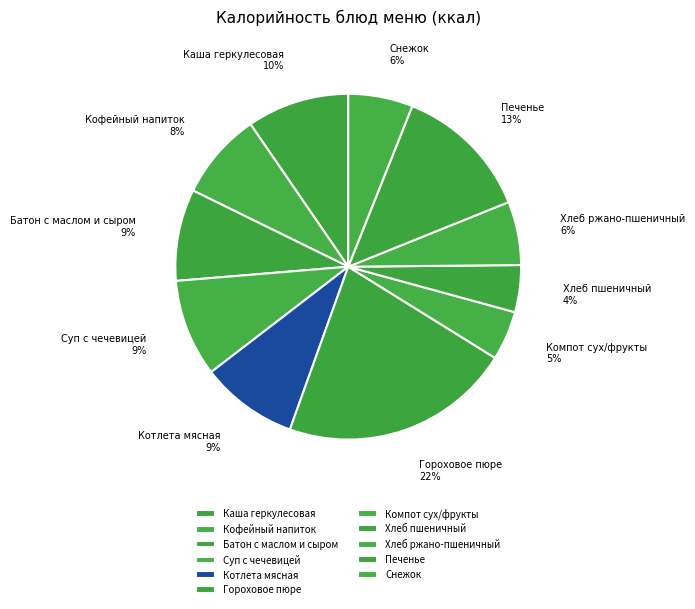

To the nearest percent, what is the average slice percentage?

9%